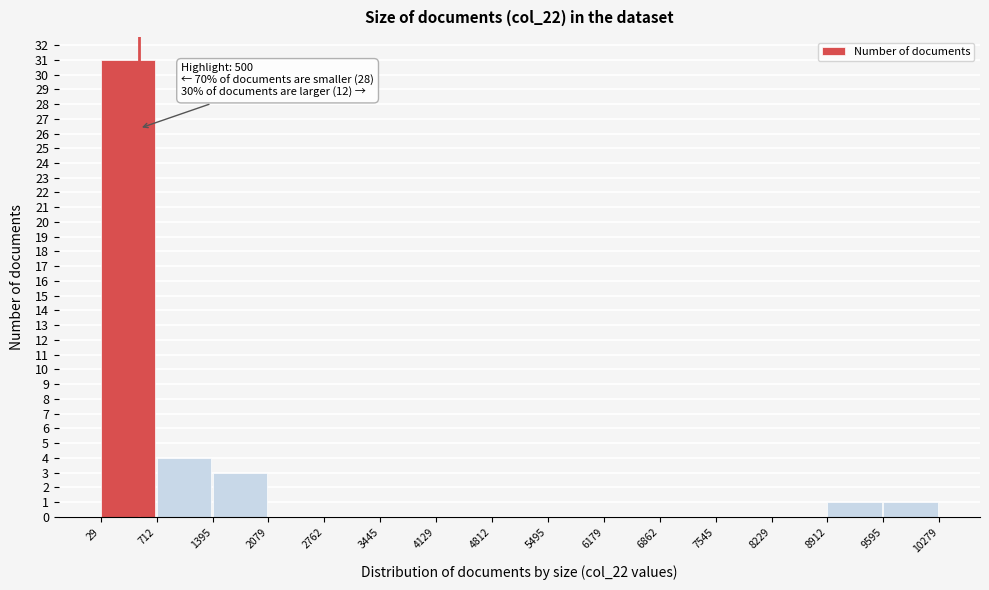

Over which range of the x-axis is the bar tallest?

29 to 712